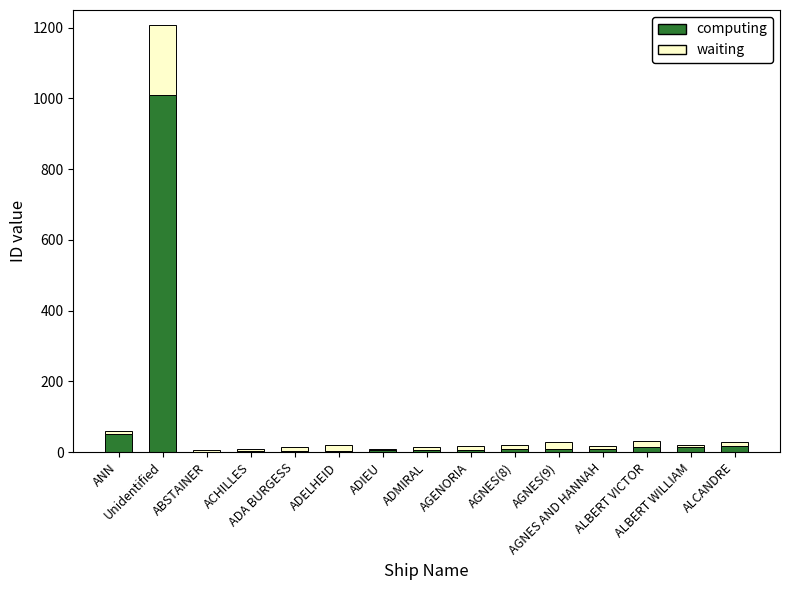

What is the sum of all computing values?

1160